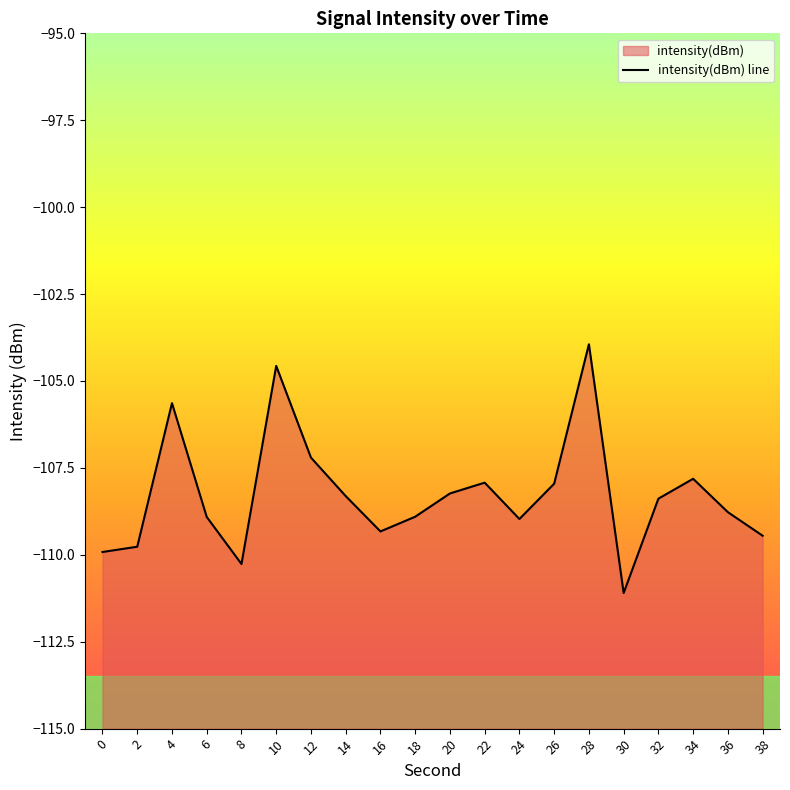

How many interior local peaks (higher than both neighbors) does the data have?

5